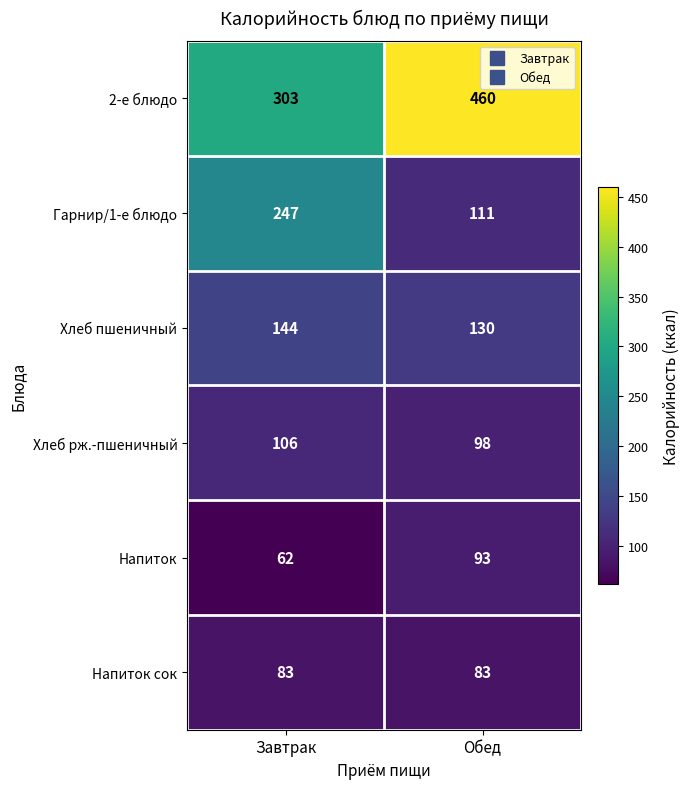

True or false: Гарнир/1-е блюдо has a value of 400 at Завтрак.

False